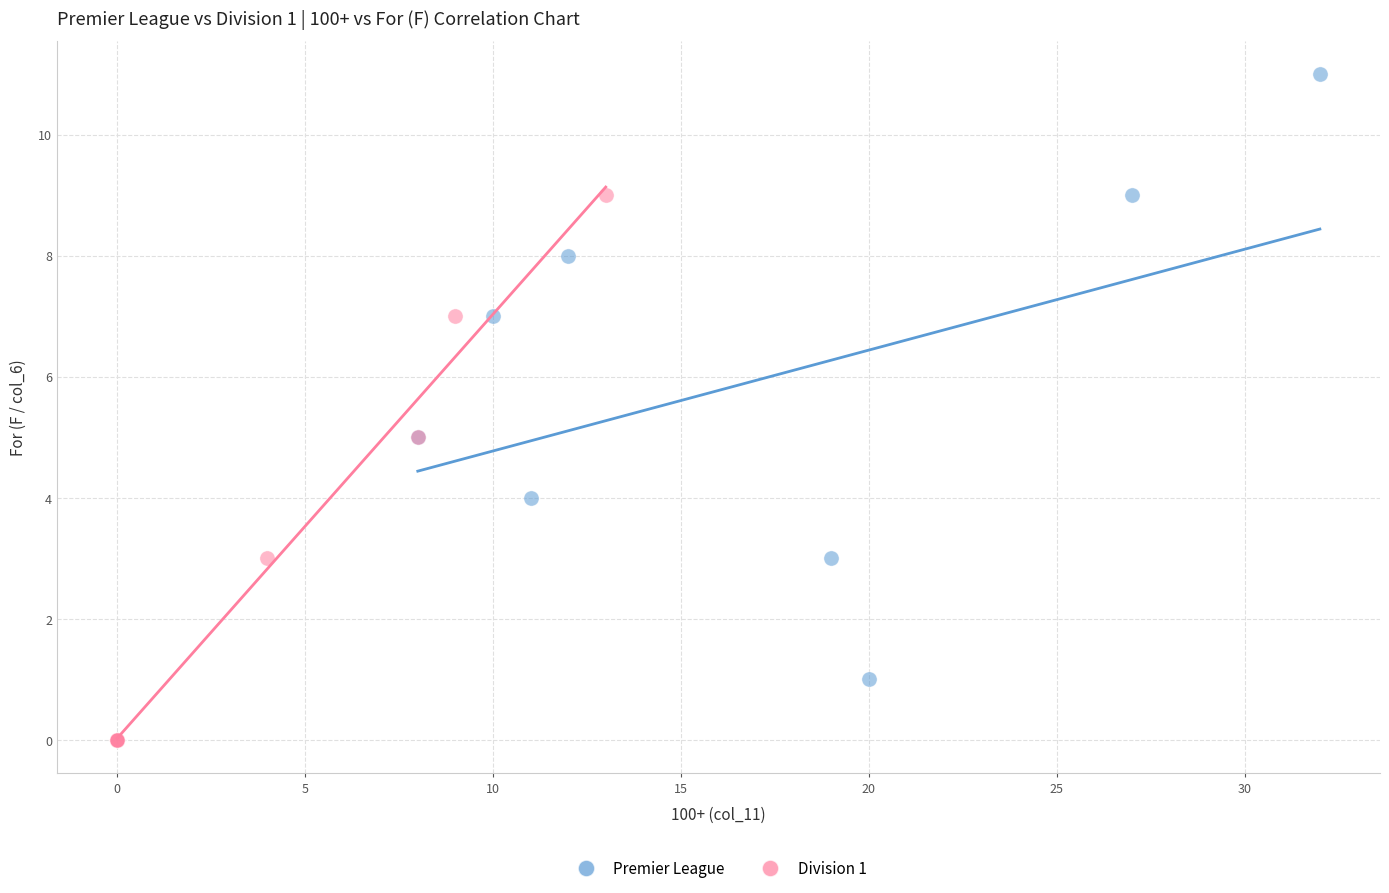

Which series contains the lowest Y value?

Division 1